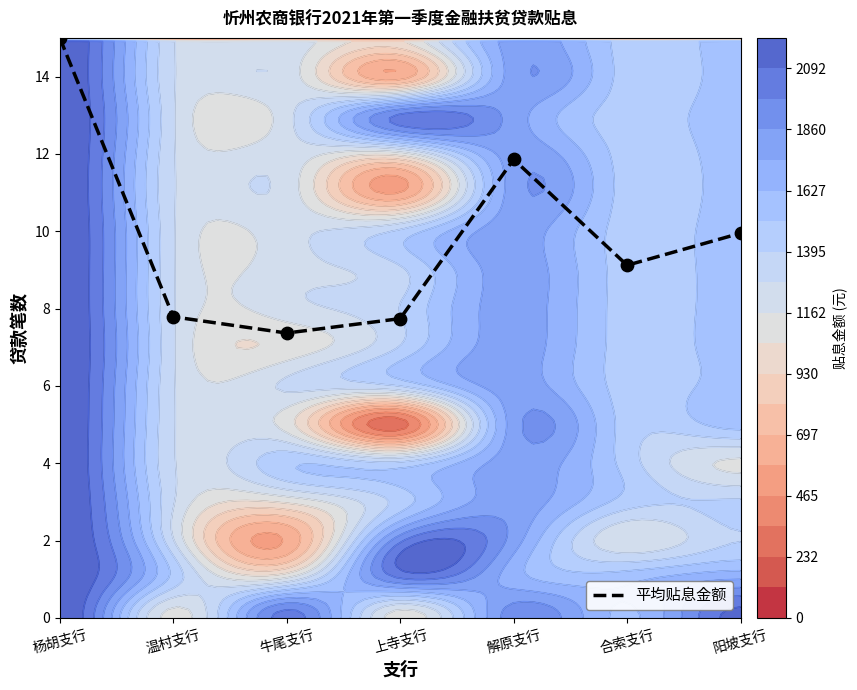

Count the number of data series in this chart.

1